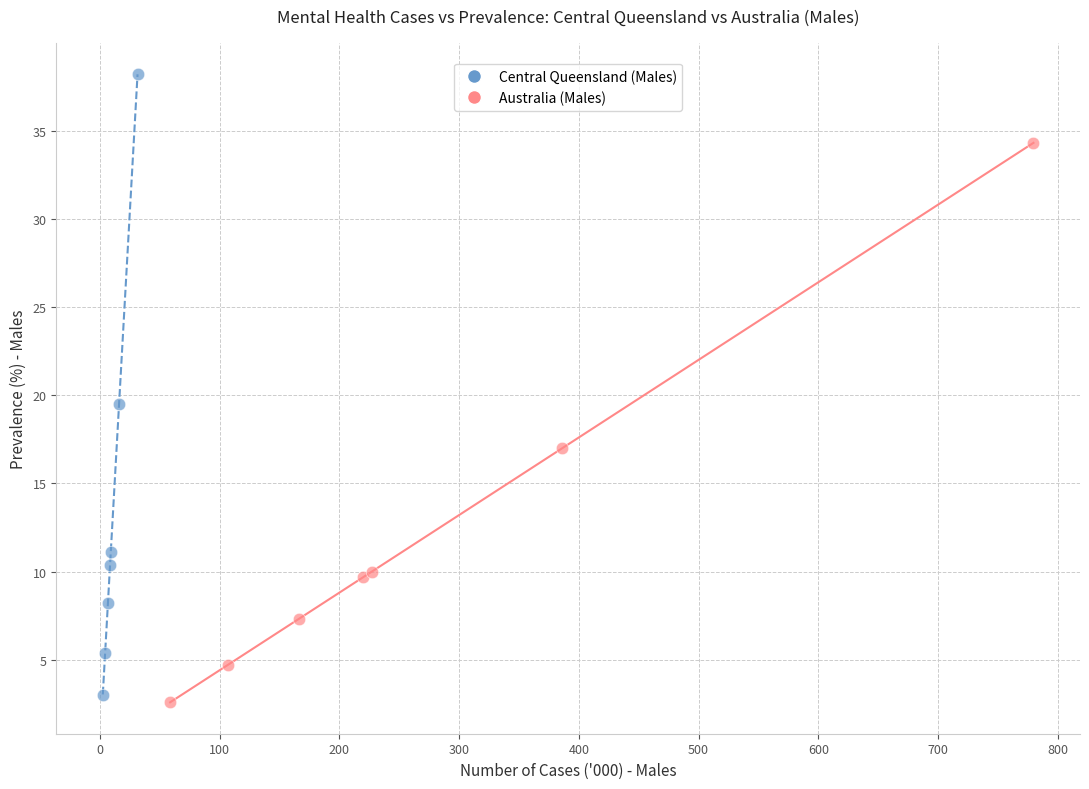

Which series reaches the maximum Y coordinate?

Central Queensland (Males)